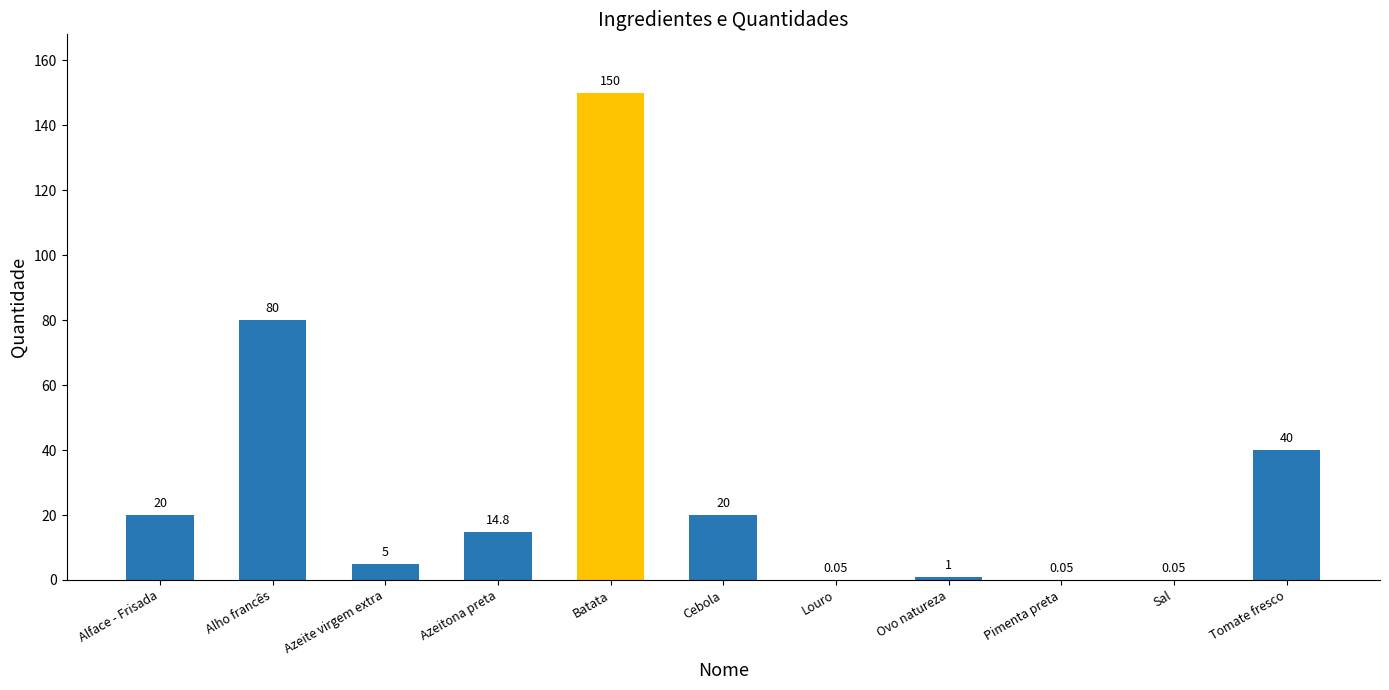

Count the number of data series in this chart.

1